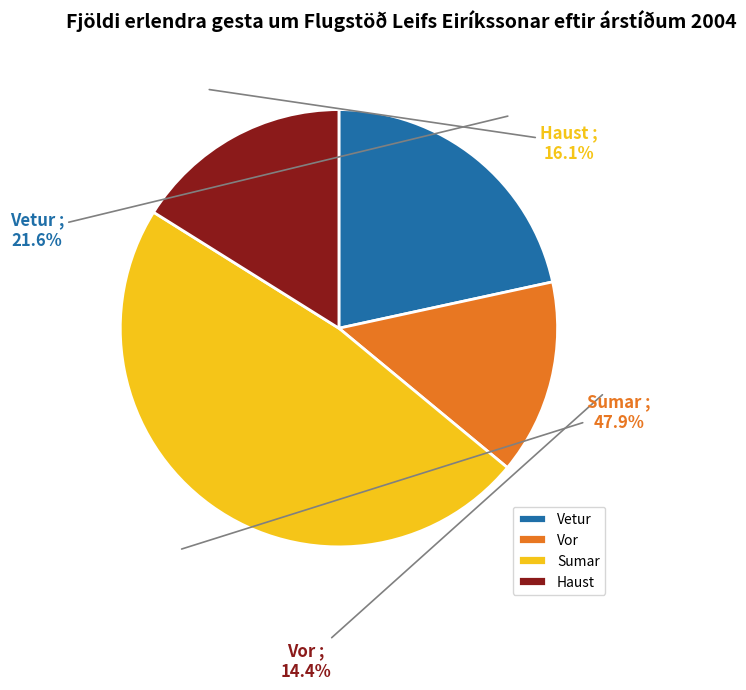

Which slice is the largest?

Sumar